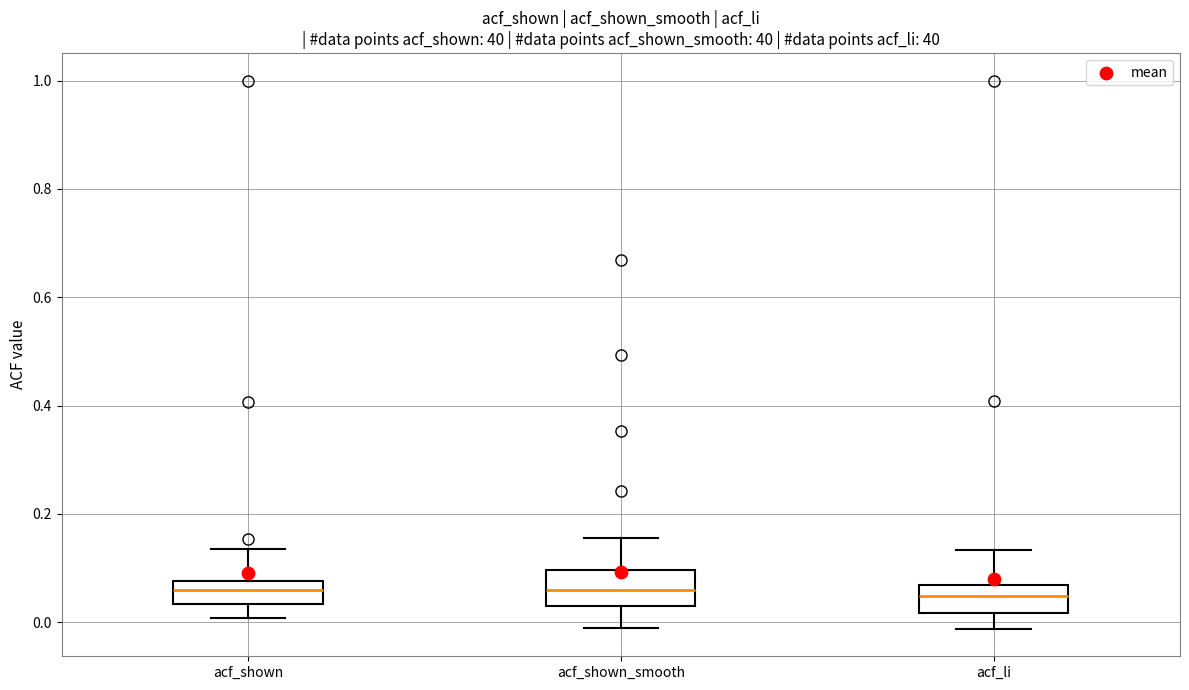

Reading left to right, read every box against the y-axis: the position of its median line, the range the box covers, and the ends of its whiskers. The values are not printed on the chart, so give them approximately, as read against the axis.

acf_shown: median 0.06, box 0.04 to 0.08, whiskers 0.00 to 0.14
acf_shown_smooth: median 0.06, box 0.04 to 0.10, whiskers -0.02 to 0.16
acf_li: median 0.04, box 0.02 to 0.06, whiskers -0.02 to 0.14